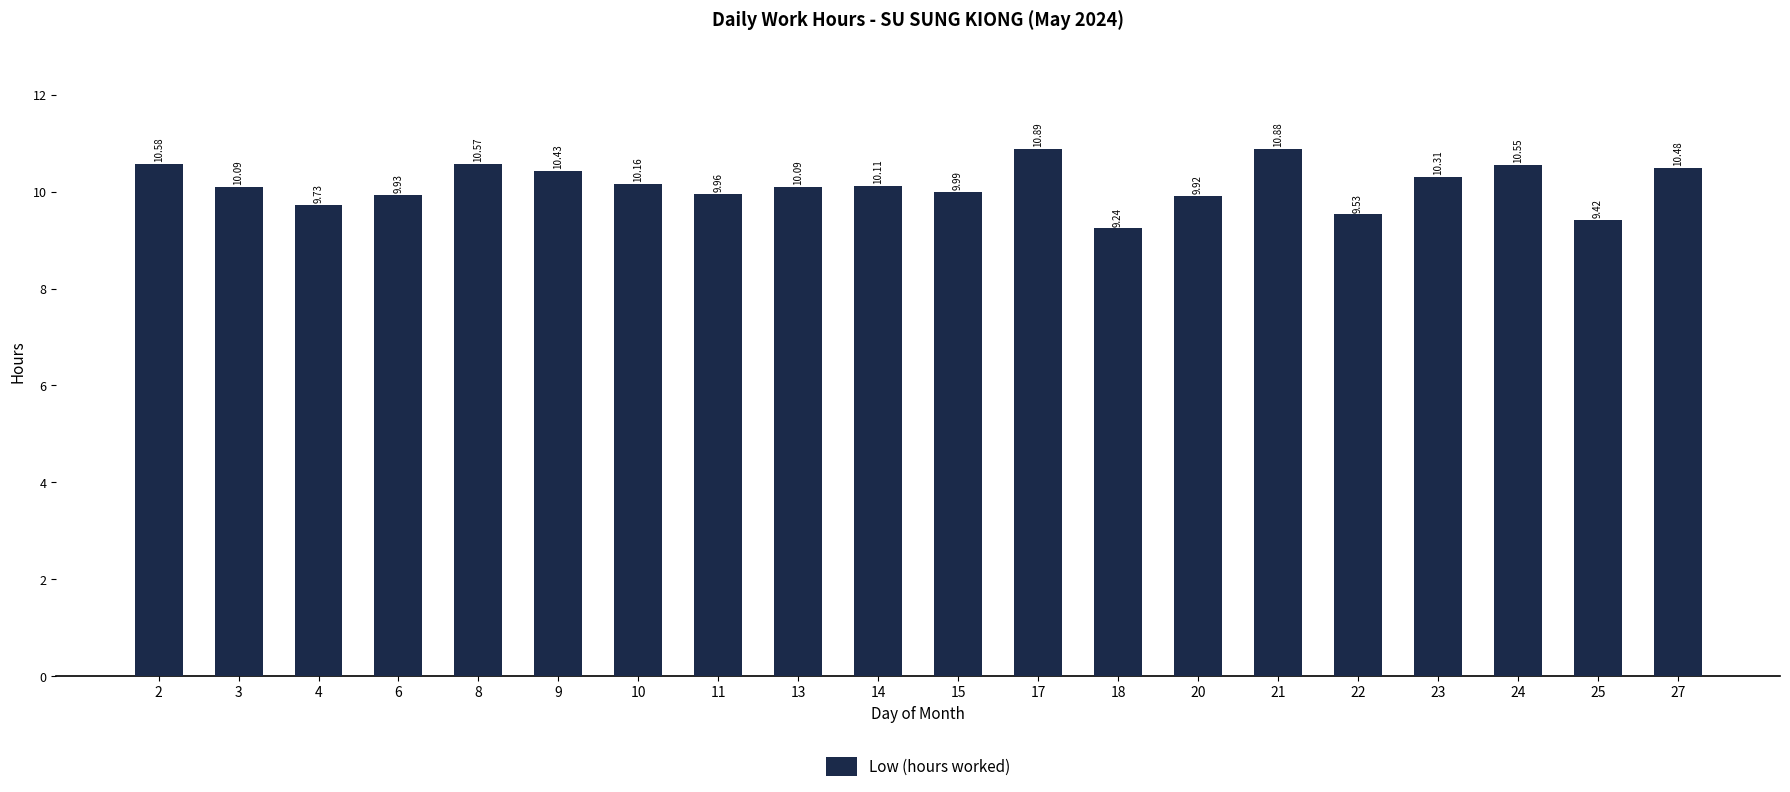

What is the sum of all values?

202.9